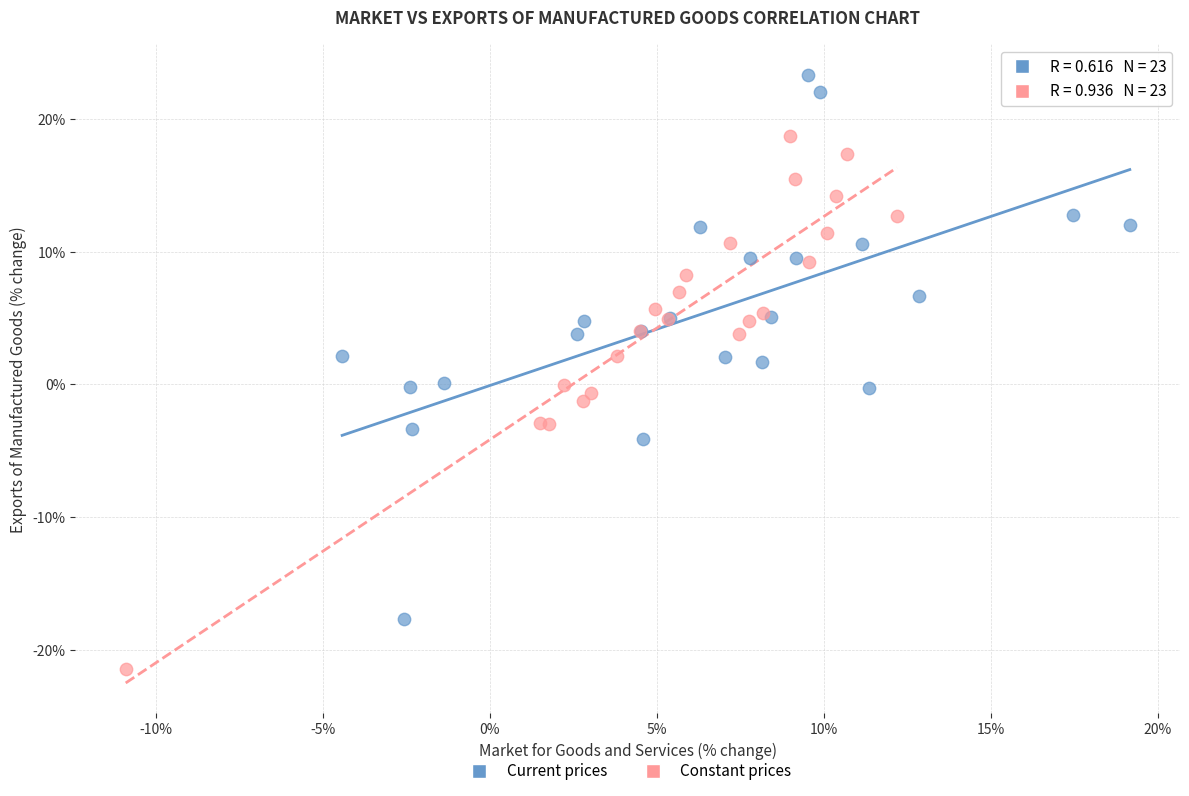

Which series contains the highest Y value?

Current prices